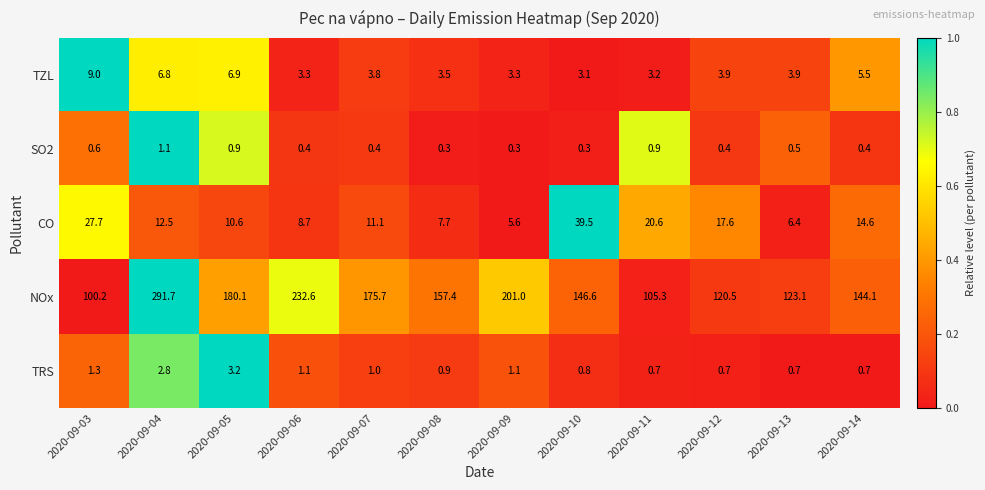

At 2020-09-10, list the series in order from smallest to largest.

SO2, TRS, TZL, CO, NOx